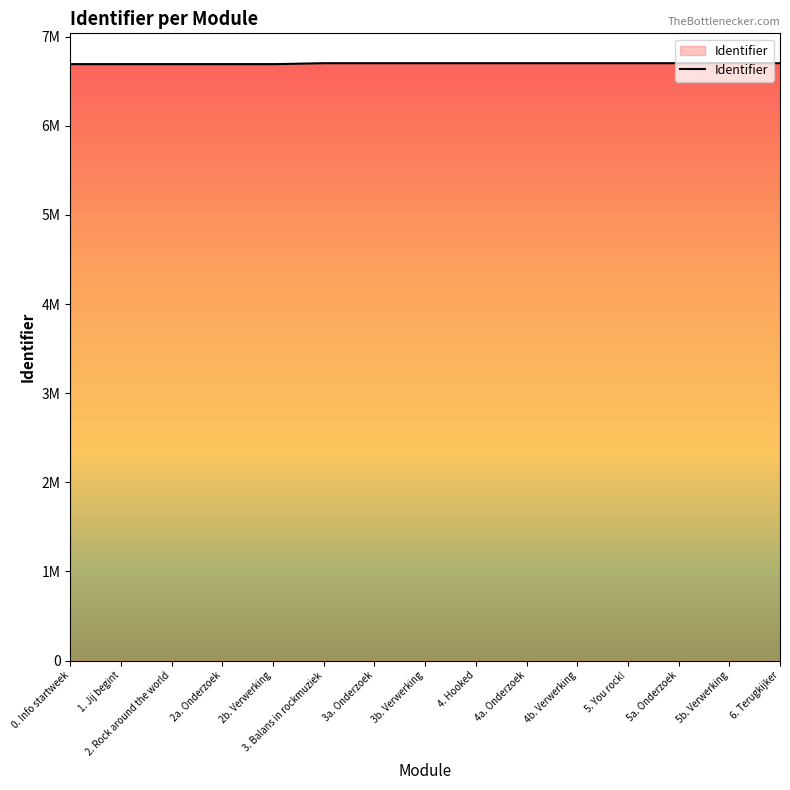

The value at 5b. Verwerking is 6702467. True or false?

True